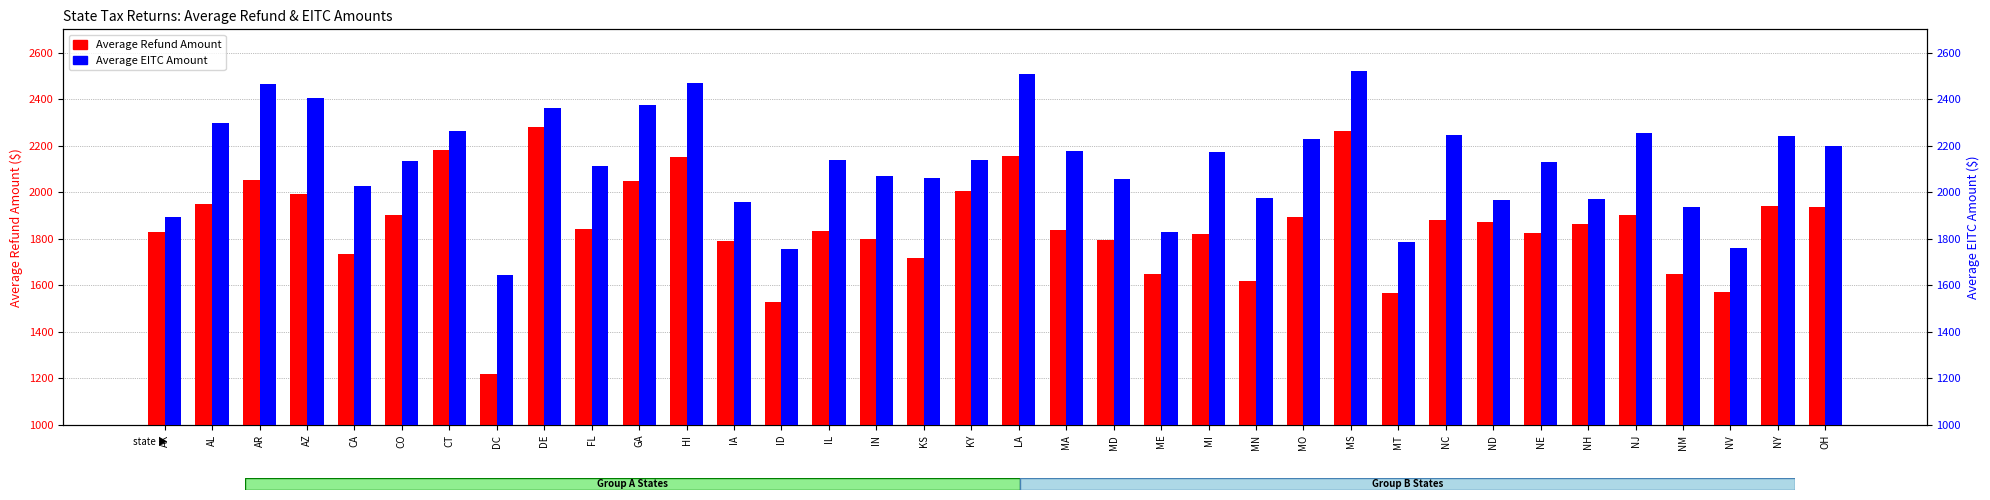

What is the spread (max minus min) of values at IA?

168.7